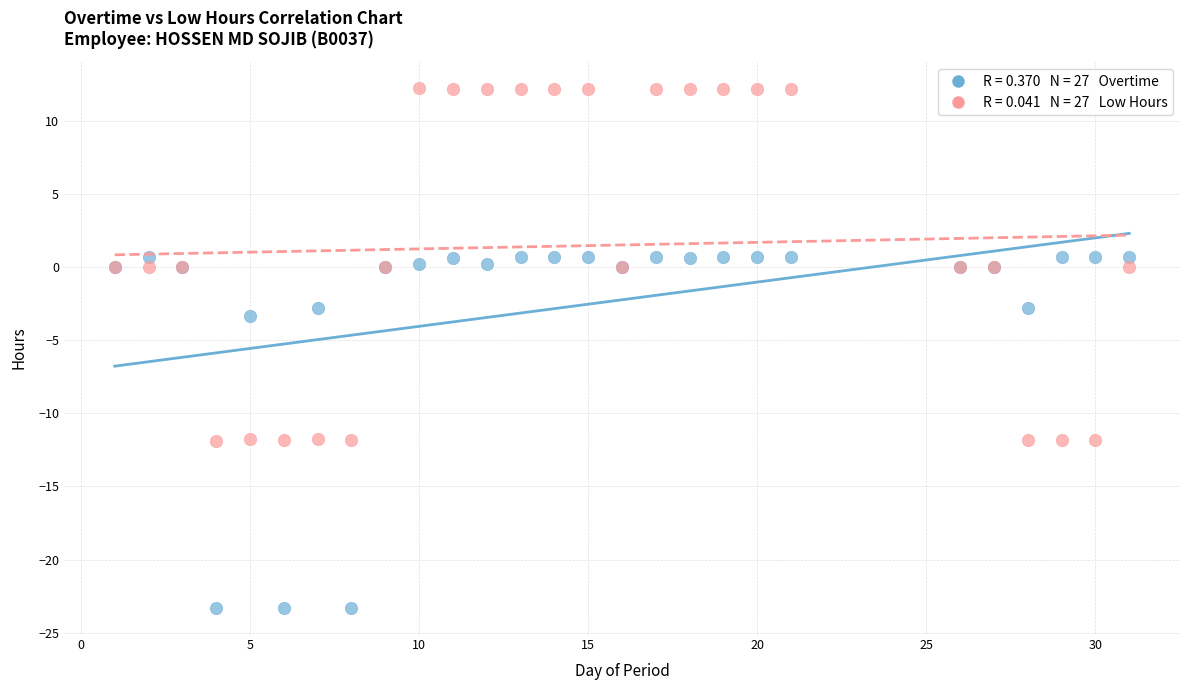

Across all series, what Y value is closest to -5?

-3.3